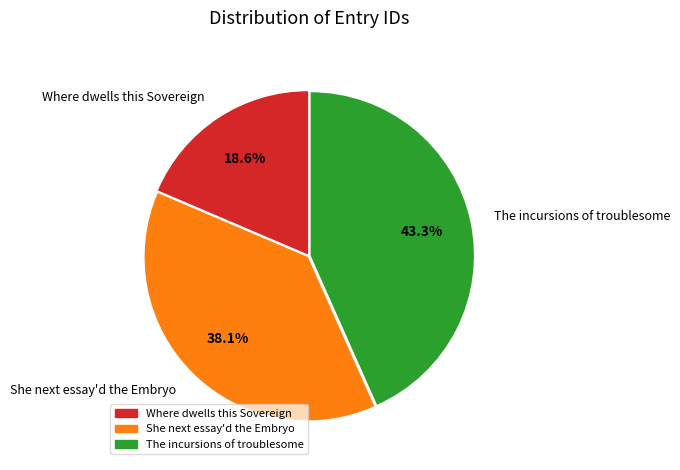

How many slices are in this pie chart?

3